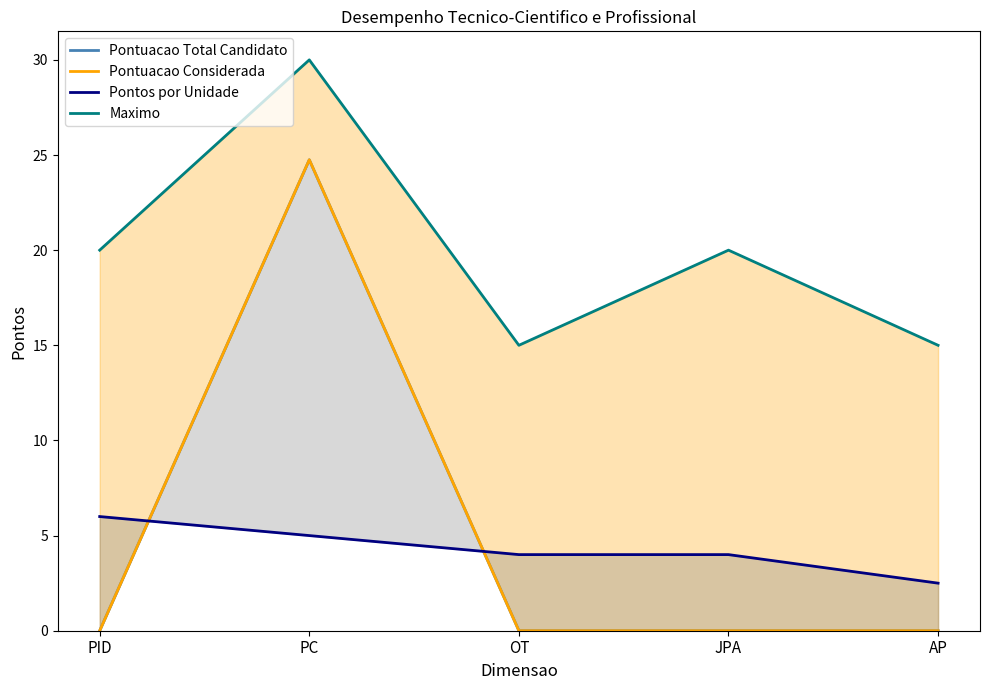

True or false: Maximo and Pontuacao Total Candidato intersect in this chart.

False